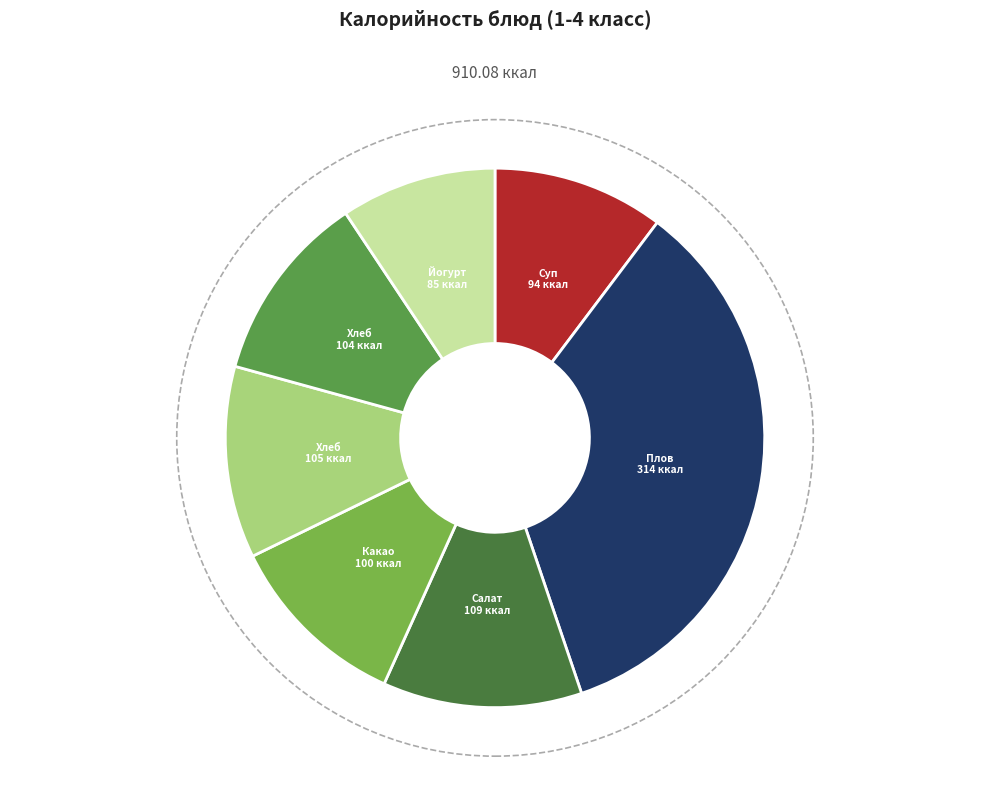

How many slices are in this pie chart?

7